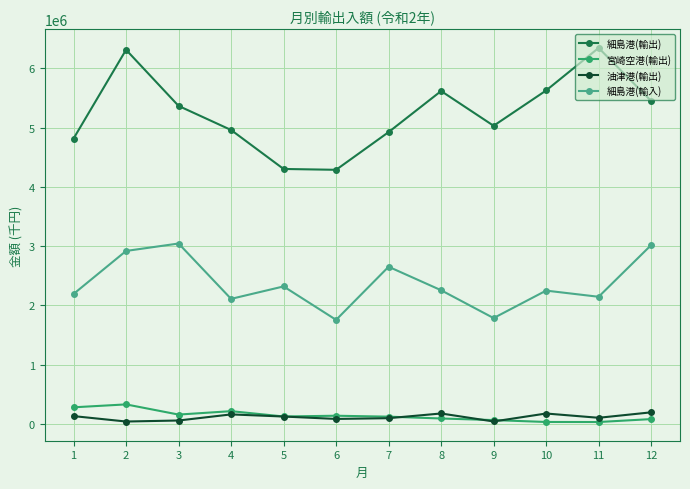

True or false: 油津港(輸出) and 細島港(輸出) cross at least once.

False